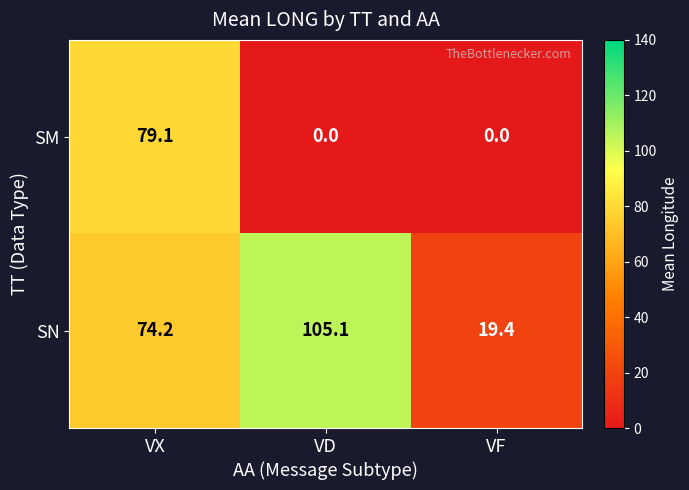

What is the total value across all series at VD?

105.1